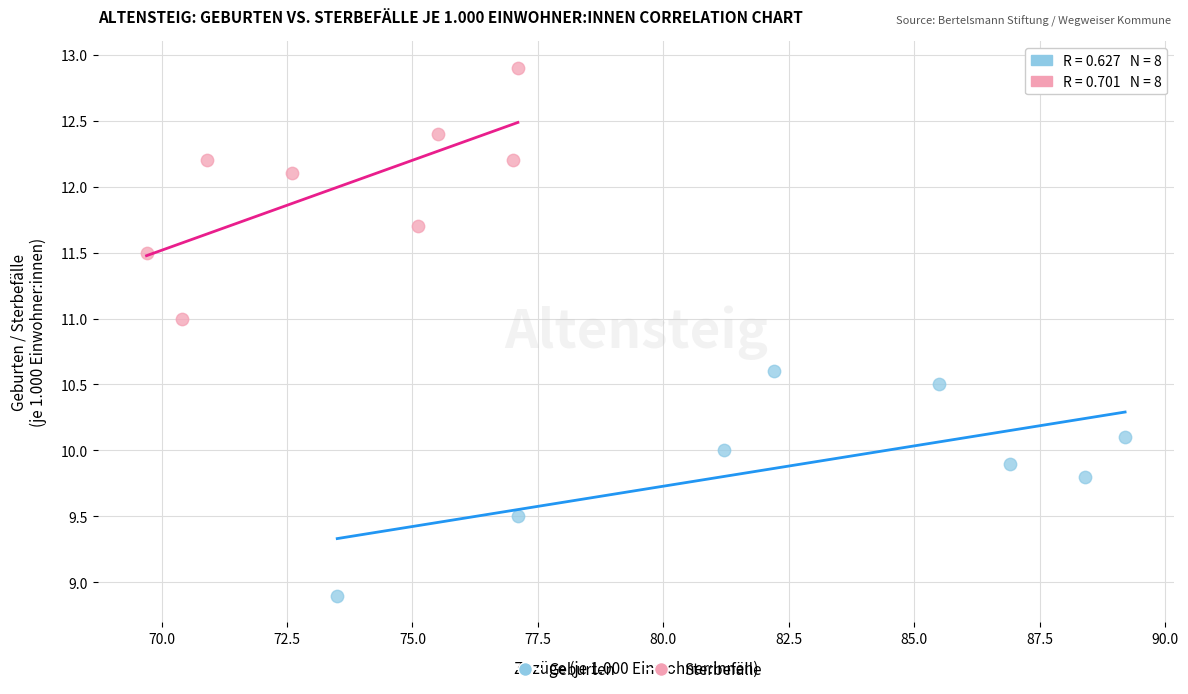

Which series reaches the minimum Y coordinate?

Geburten